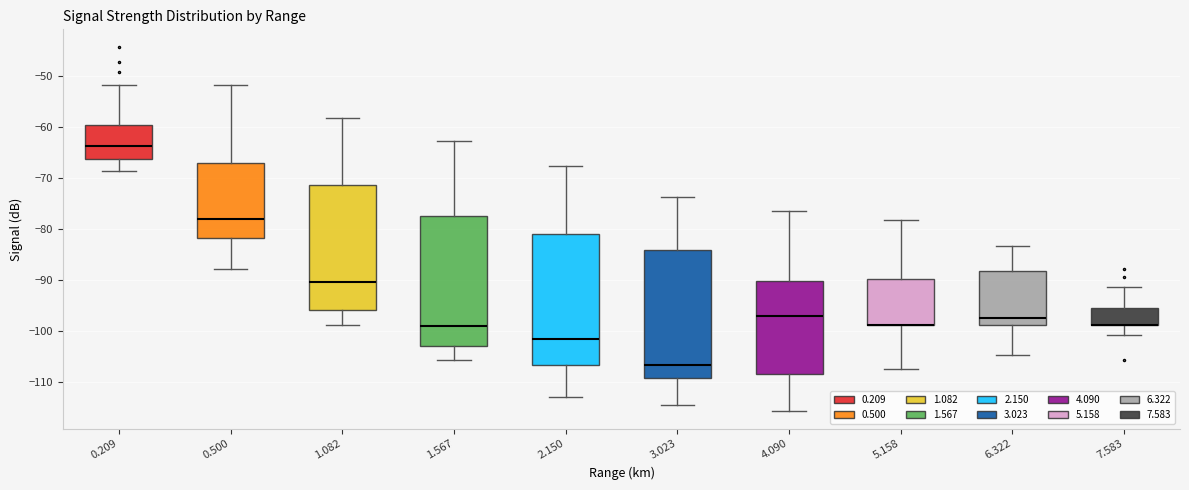

Reading left to right, transcribe this box plot: for each box, give where its median line is, the range the box spans, and where its two whiskers end, as read against the y-axis. The values are not printed on the chart, so give them approximately, as read against the axis.

0.209: median -64, box -66 to -60, whiskers -69 to -52
0.500: median -78, box -82 to -67, whiskers -88 to -52
1.082: median -90, box -96 to -71, whiskers -99 to -58
1.567: median -99, box -103 to -77, whiskers -106 to -63
2.150: median -102, box -107 to -81, whiskers -113 to -68
3.023: median -107, box -109 to -84, whiskers -114 to -74
4.090: median -97, box -109 to -90, whiskers -116 to -76
5.158: median -99 (drawn on the box's lower edge), box -99 to -90, whiskers -107 to -78
6.322: median -98, box -99 to -88, whiskers -105 to -83
7.583: median -99 (drawn on the box's lower edge), box -99 to -96, whiskers -101 to -91